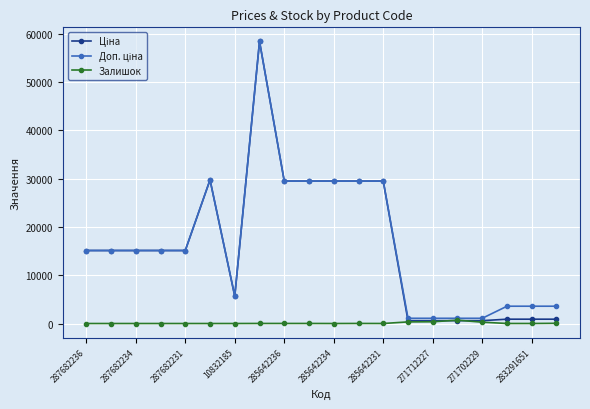

What is the value of the Залишок point at the 14th from the left?

333.0